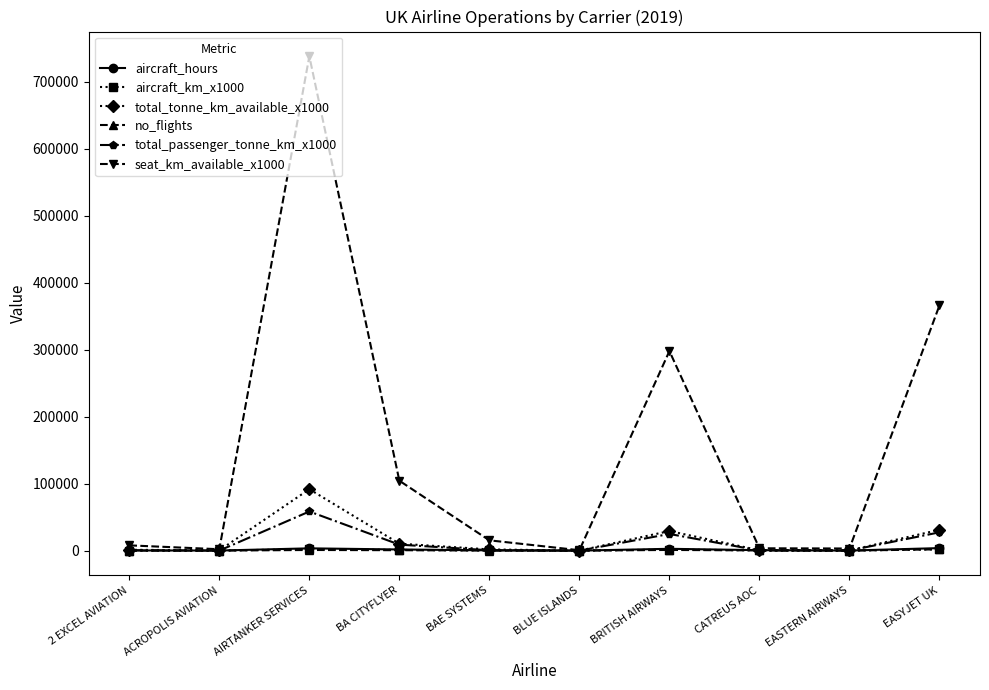

What is the difference between the highest and lowest values at EASYJET UK?

364178.0